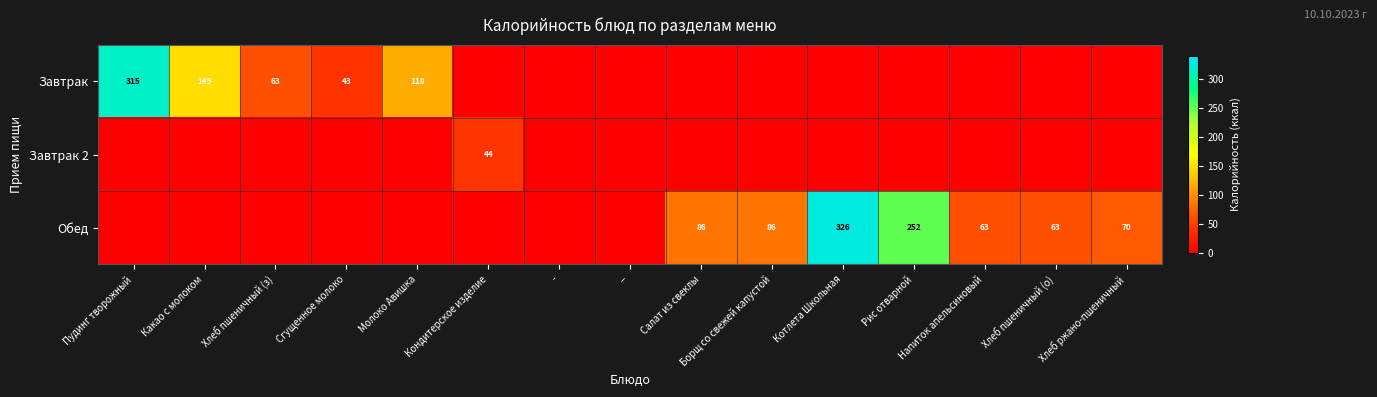

The Обед series shows 86 at Салат из свеклы. True or false?

True